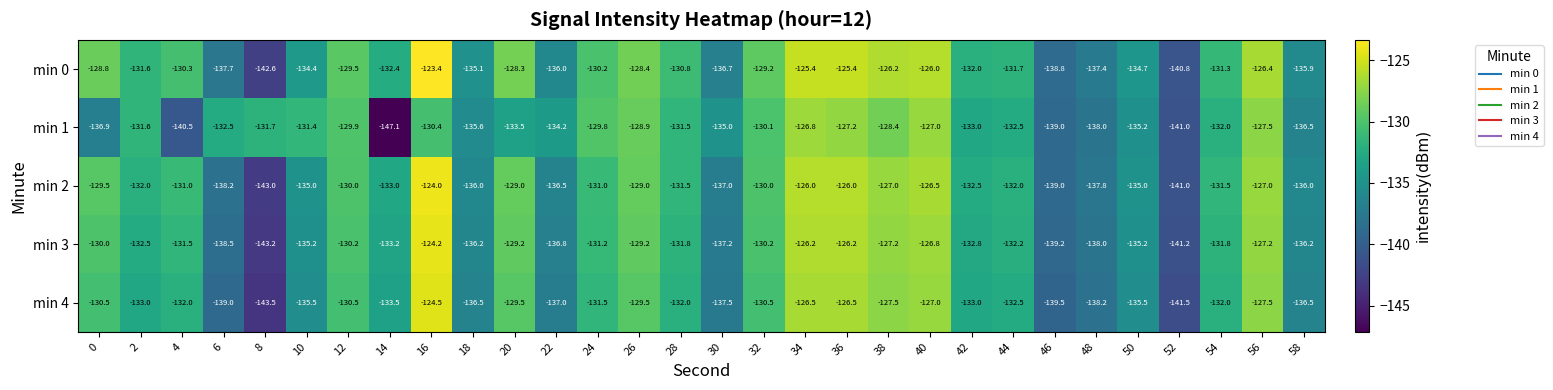

At which label is min 1 closest to -136?

18